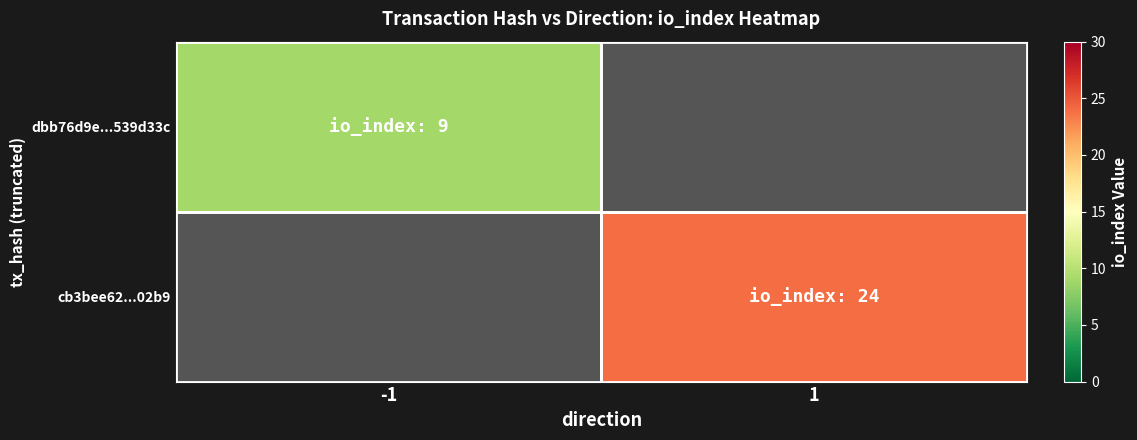

What value does the cb3bee62...02b9 series have at 1?

24.0